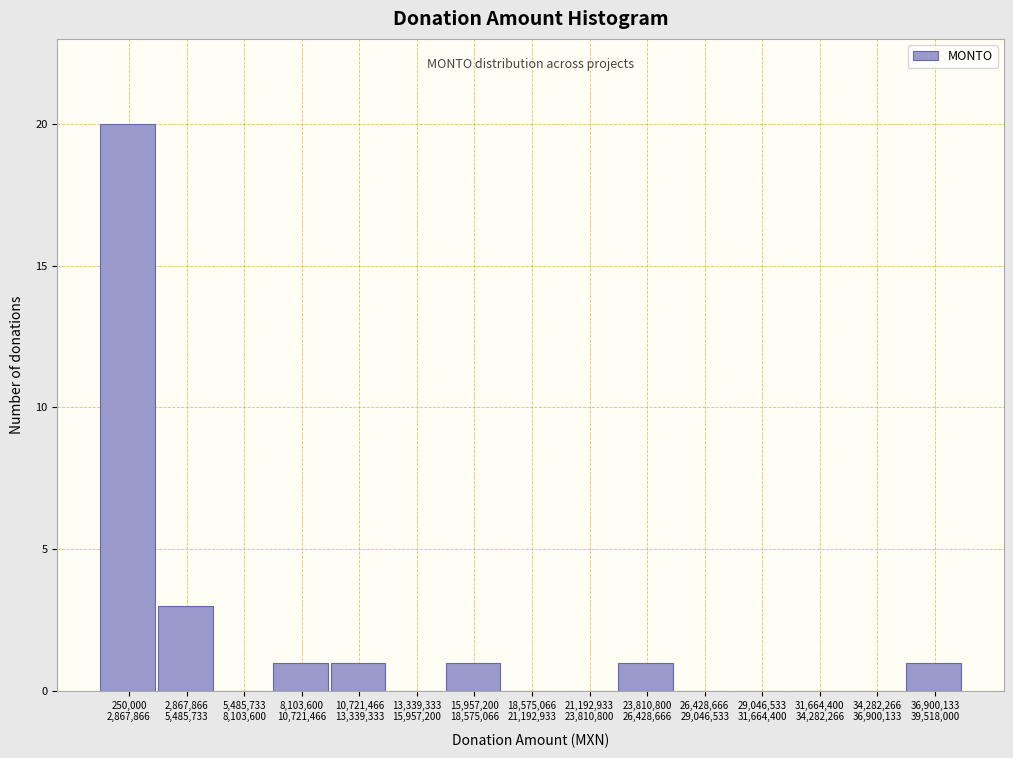

What is the greatest value displayed?

20